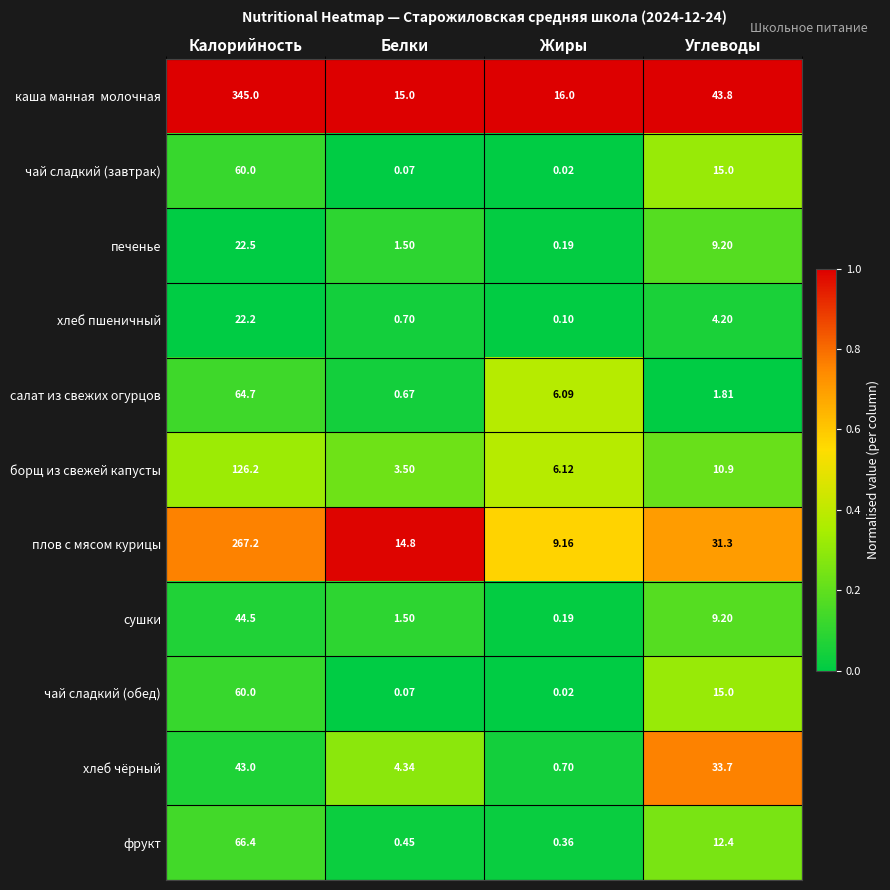

Is the value of сушки at Углеводы greater than the value of хлеб пшеничный at Жиры?

Yes